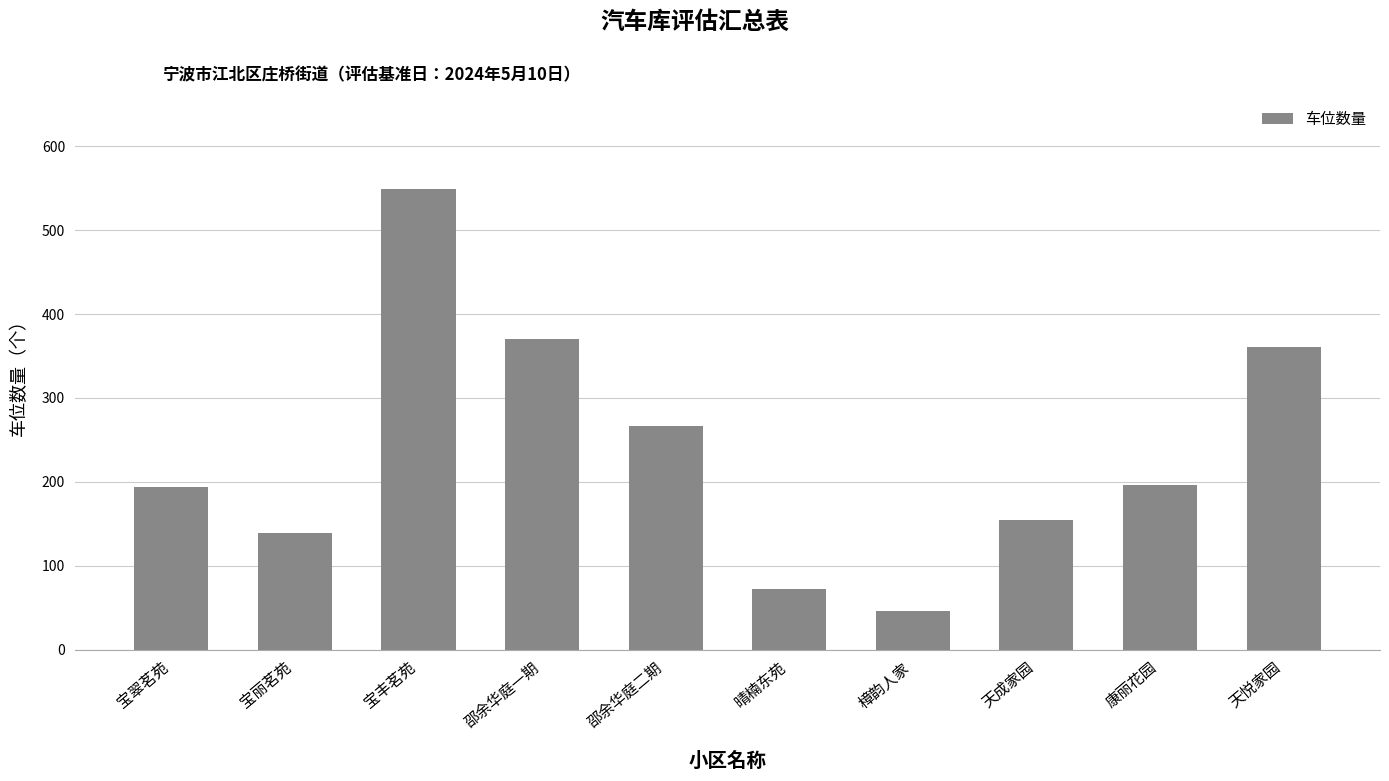

At which category does the chart reach its minimum across all series?

樟韵人家